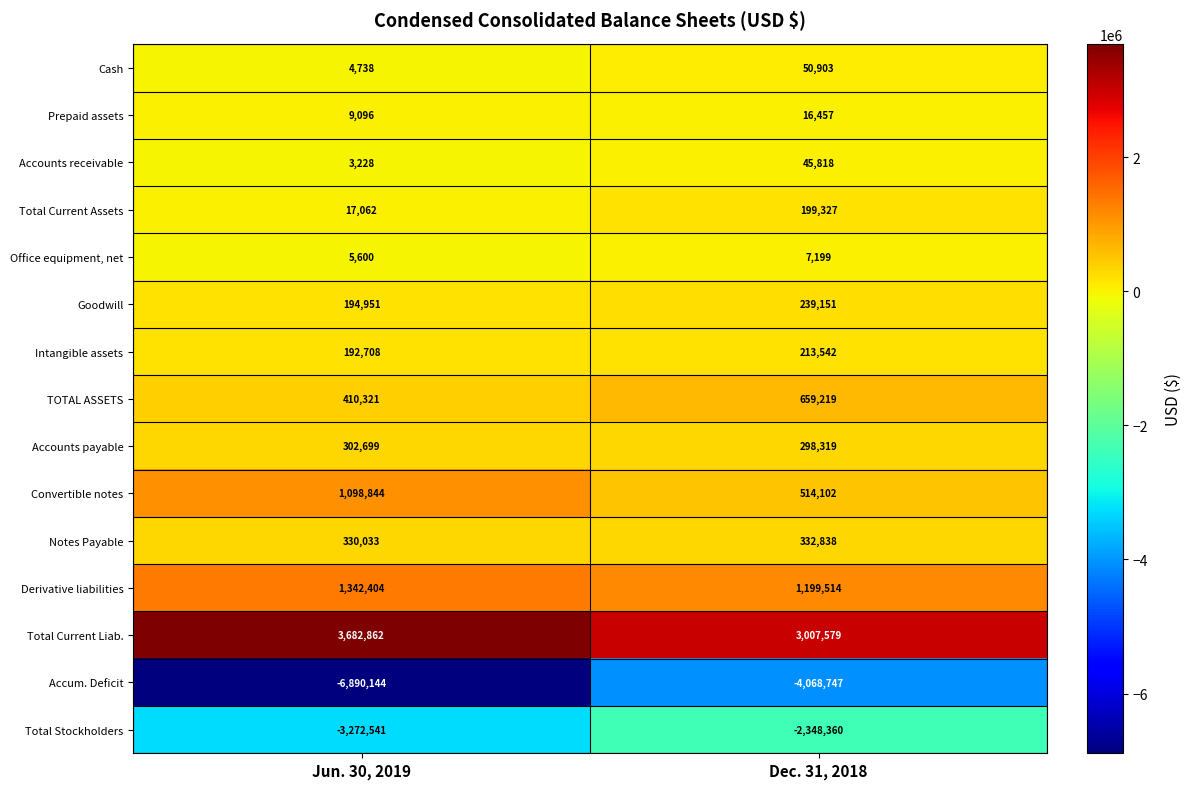

Which series has the largest total across all categories?

Total Current Liab.